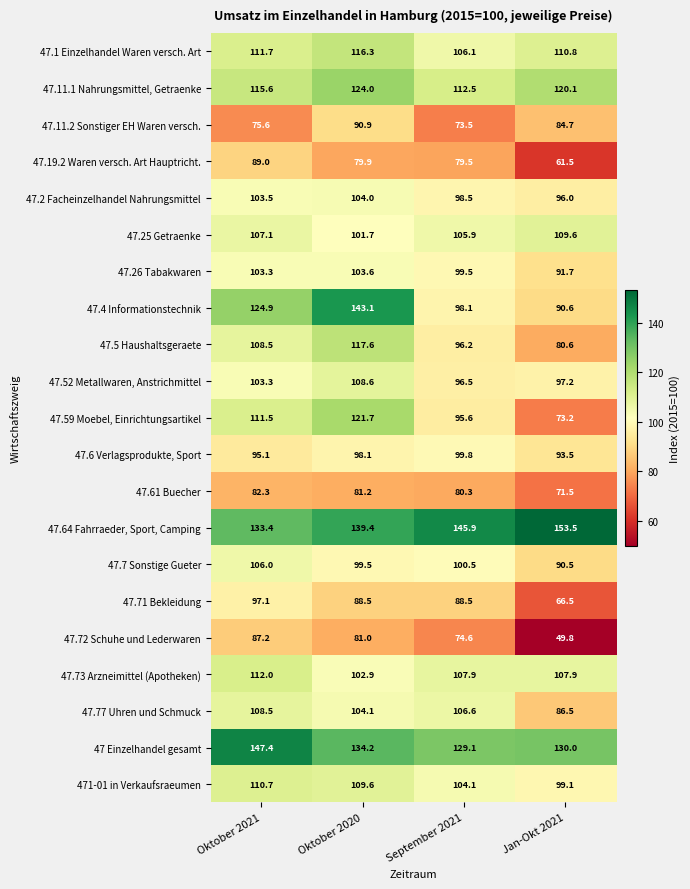

Read the 47.19.2 Waren versch. Art Hauptricht. value at Jan-Okt 2021.

61.5